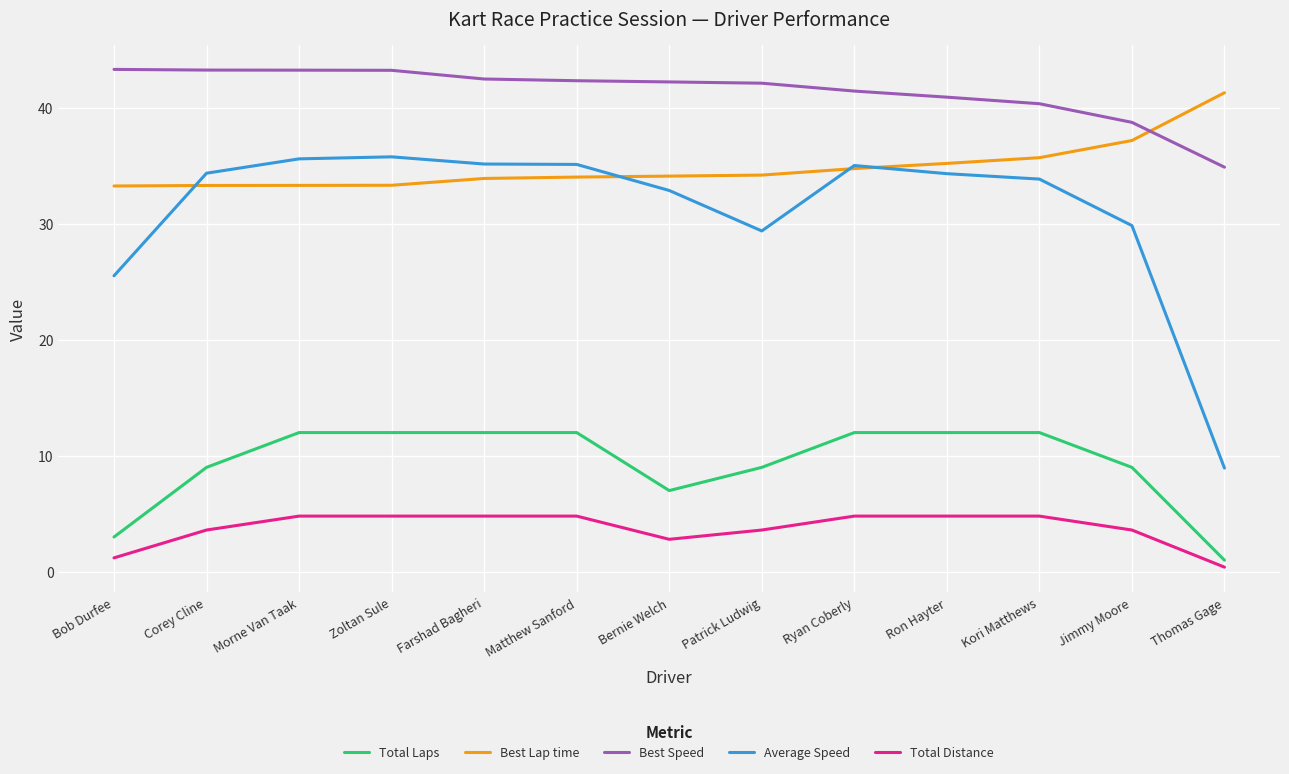

What is the difference between the highest and lowest values at Thomas Gage?

40.9